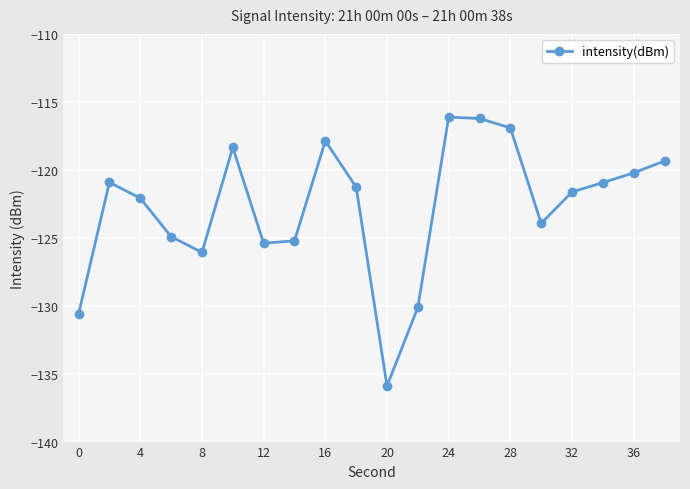

What is the average value?

-122.7